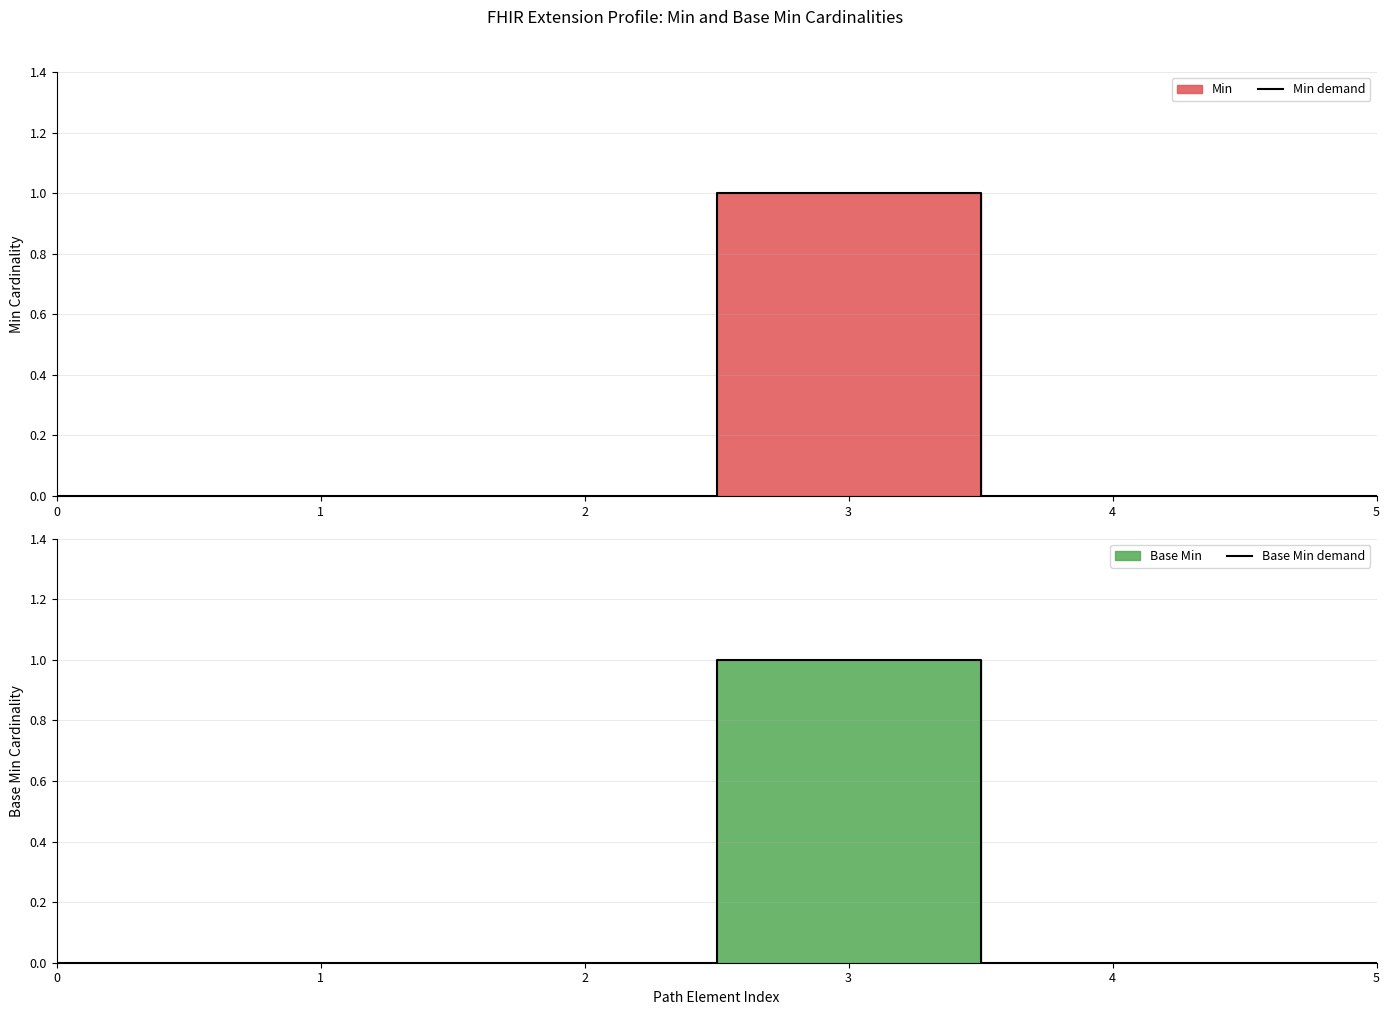

How many categories are shown in the chart?

6